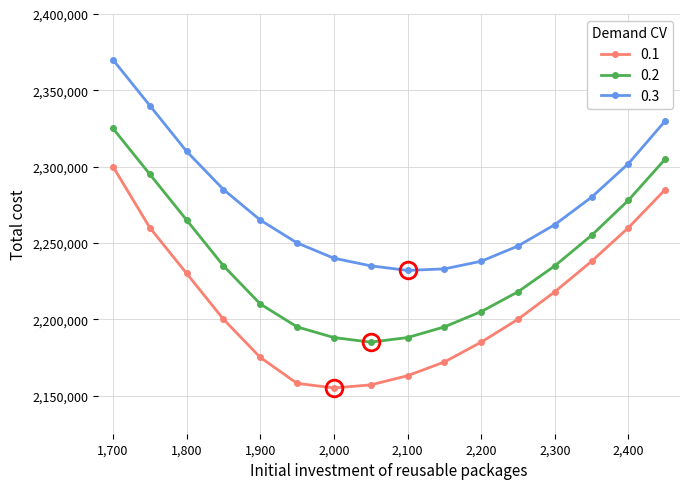

What is the minimum value shown in the chart?

2155000